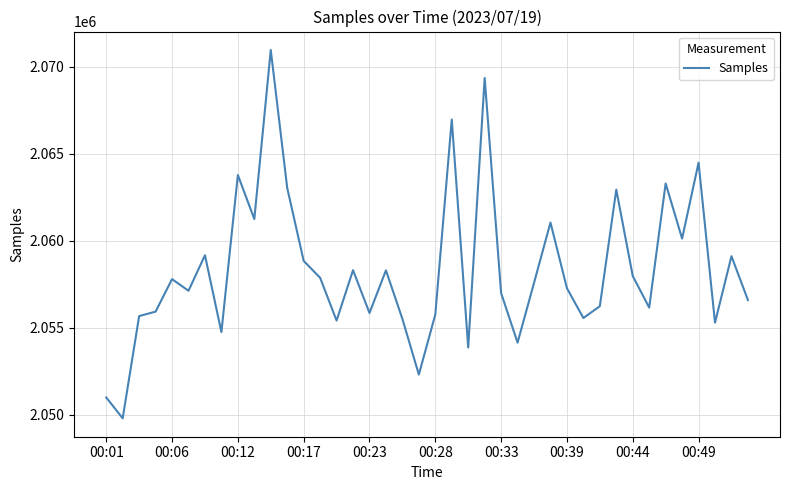

What is the difference between the maximum and minimum values?

21156